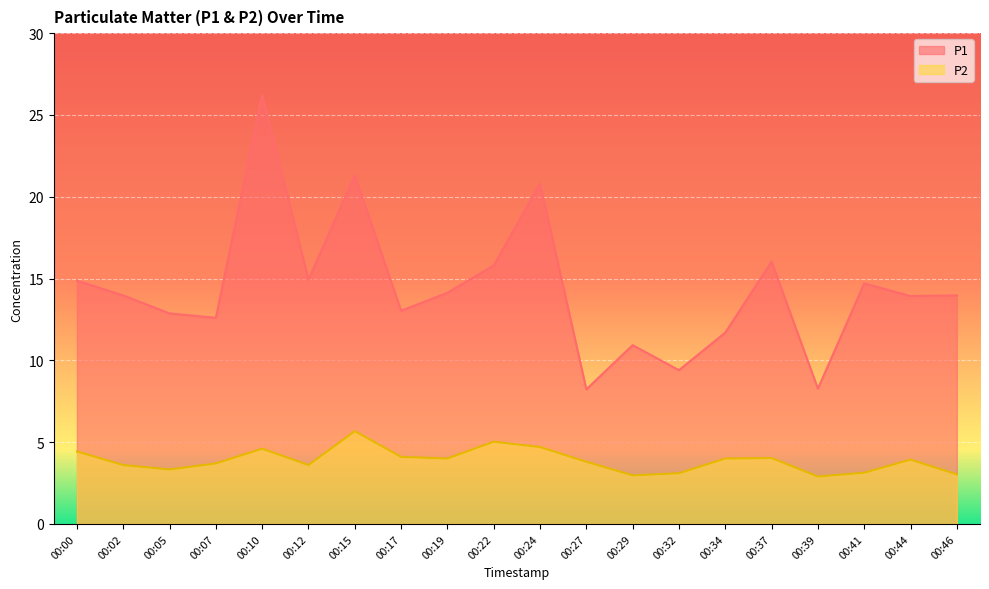

What is the lowest value of the P1 series?

8.2